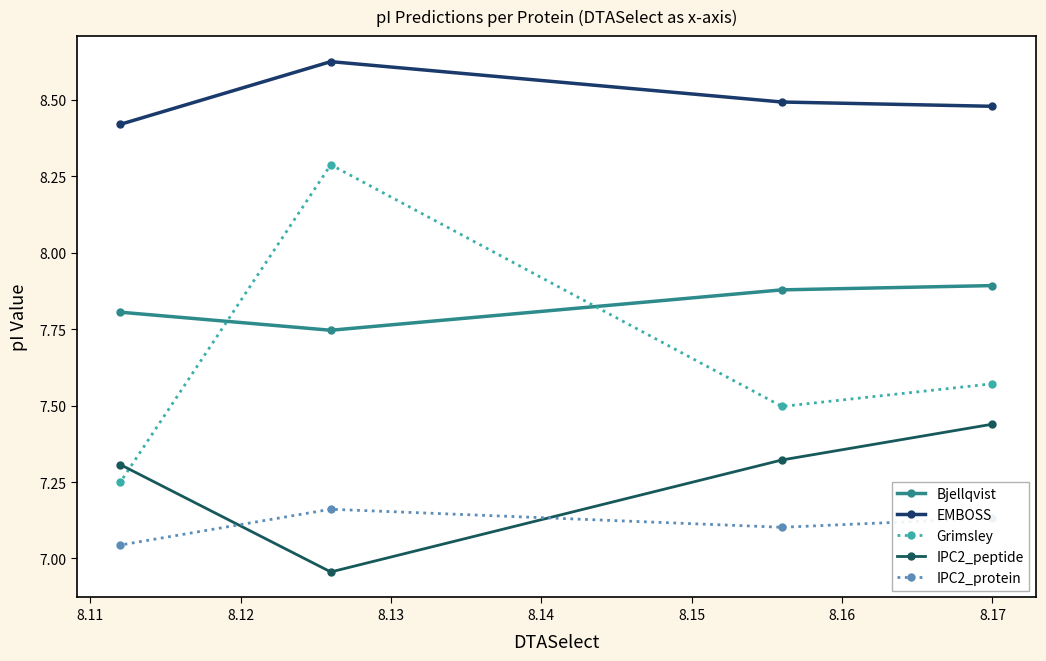

At which category does the chart reach its minimum across all series?

8.12